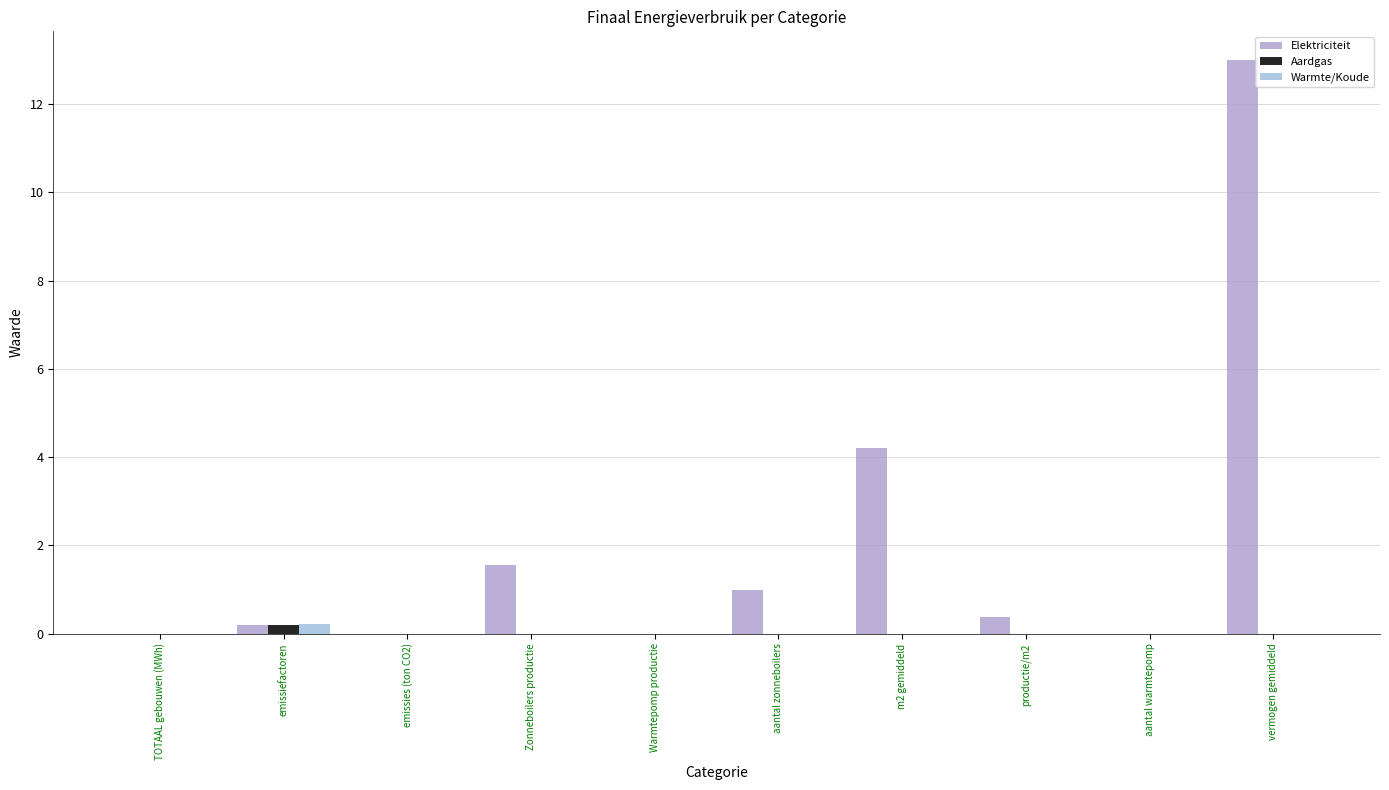

True or false: Aardgas has a value of -0.1 at aantal warmtepomp.

False